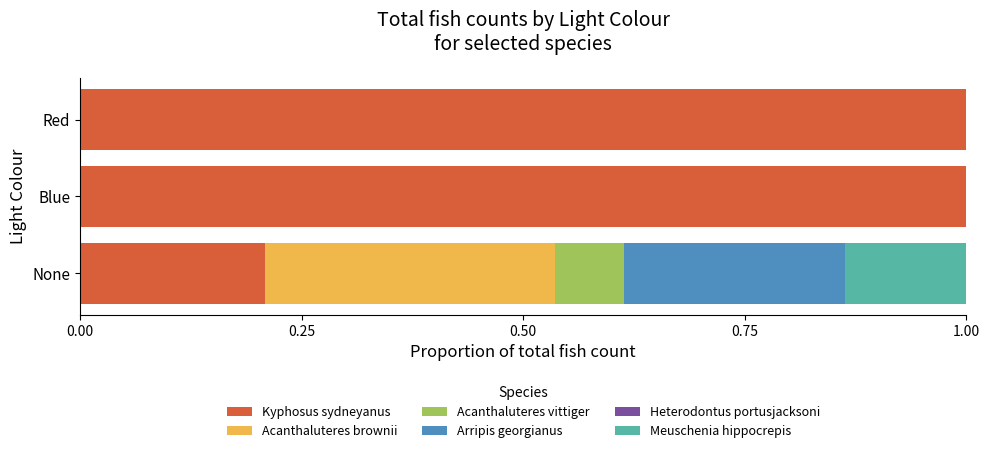

Read the Kyphosus sydneyanus value at Blue.

1.0